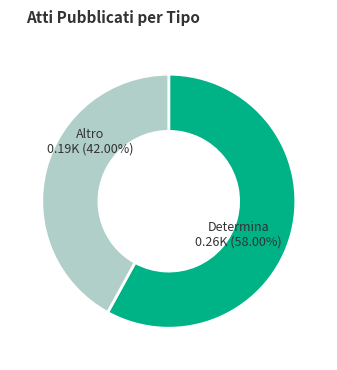

Is there a majority slice in this chart?

Yes